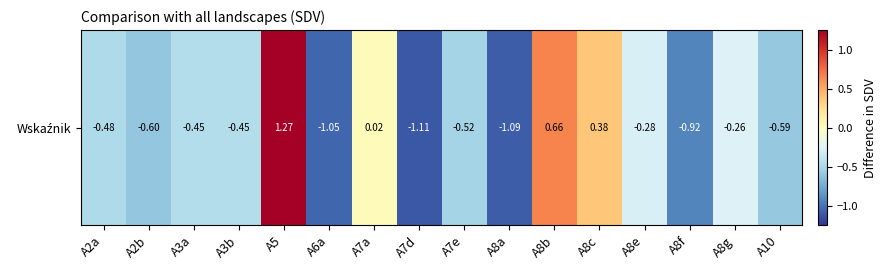

Reading left to right, list all the values displayed in this chart.

-0.5	-0.6	-0.5	-0.4	1.3	-1.1	0.0	-1.1	-0.5	-1.1	0.7	0.4	-0.3	-0.9	-0.3	-0.6